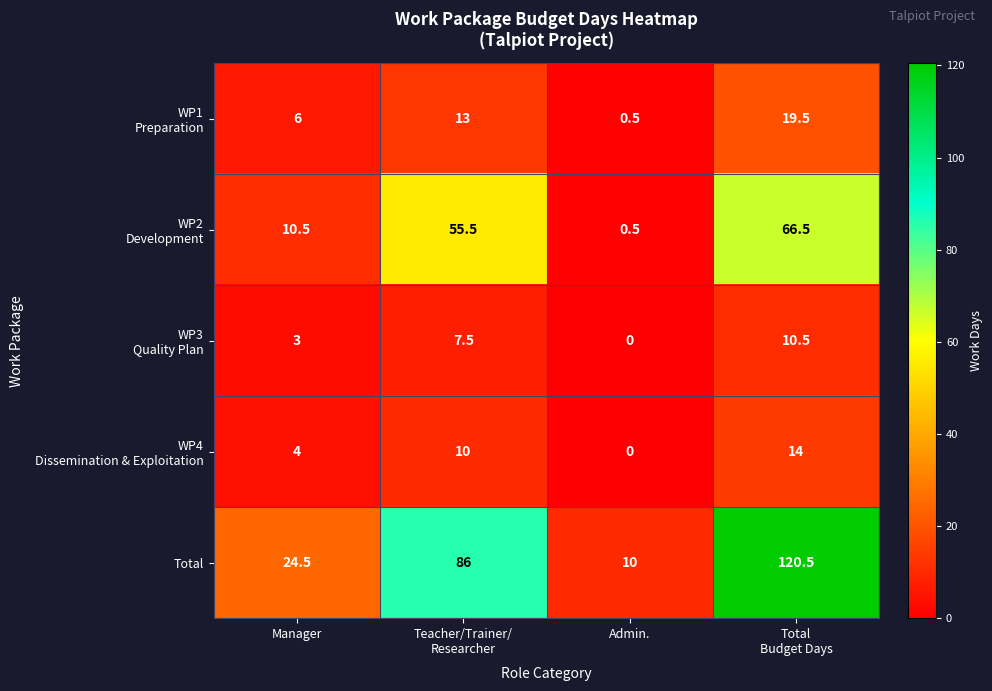

Which series has the largest total across all categories?

Total